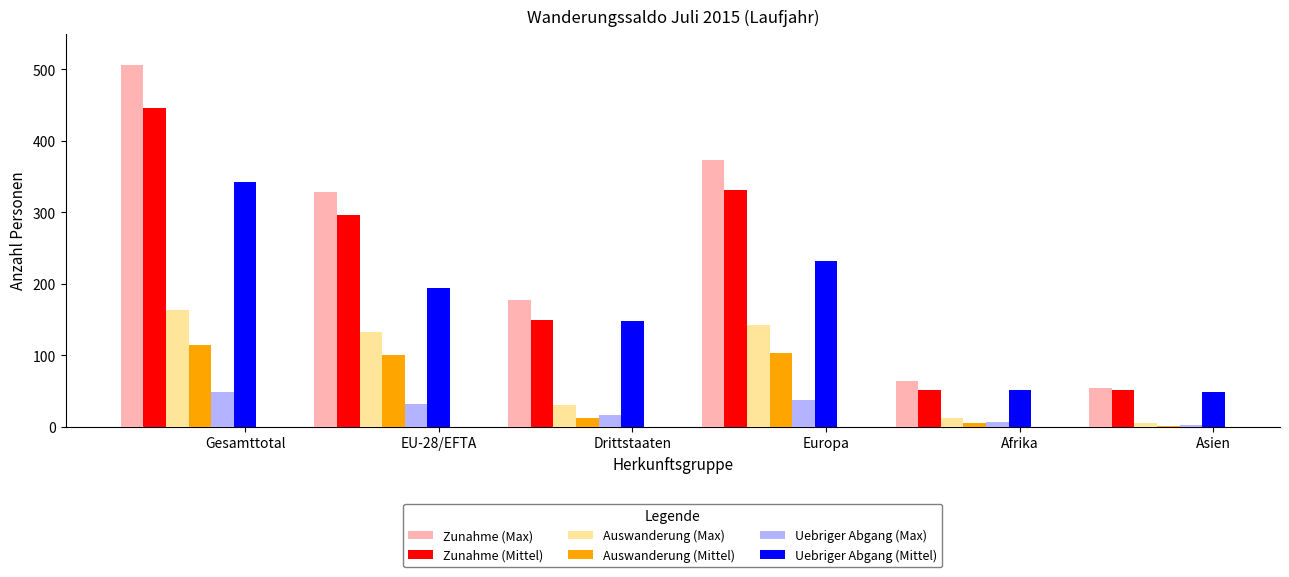

Which series has the widest spread of values?

Zunahme (Max)